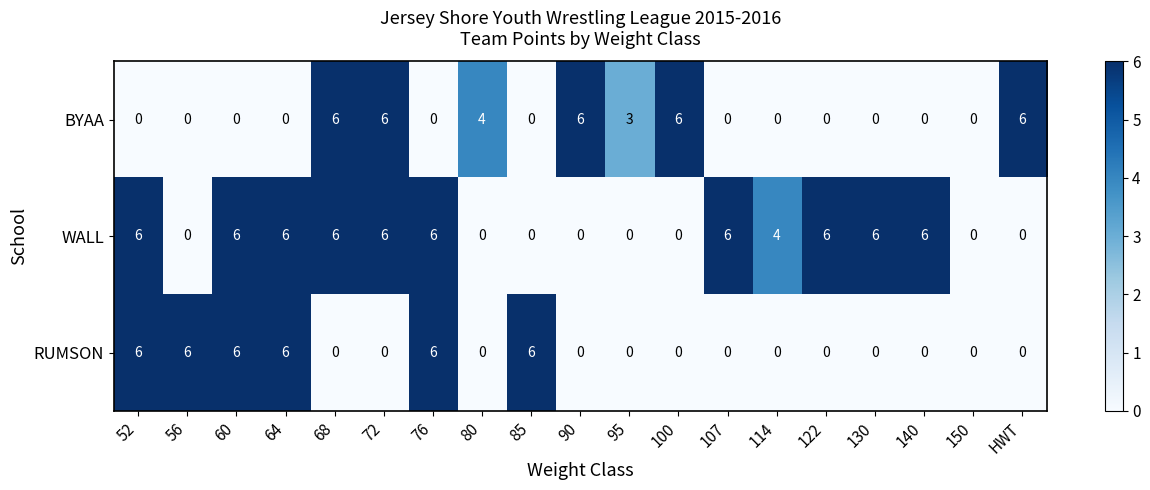

The value of WALL at 52 is 6. True or false?

True